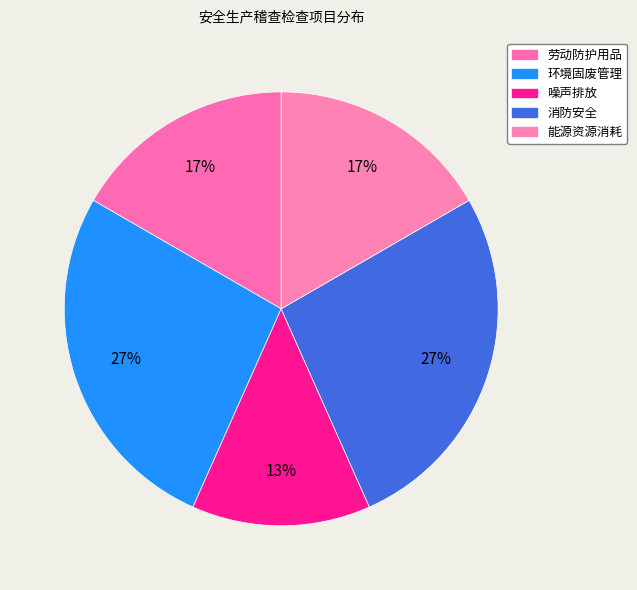

How many segments does this pie chart have?

5